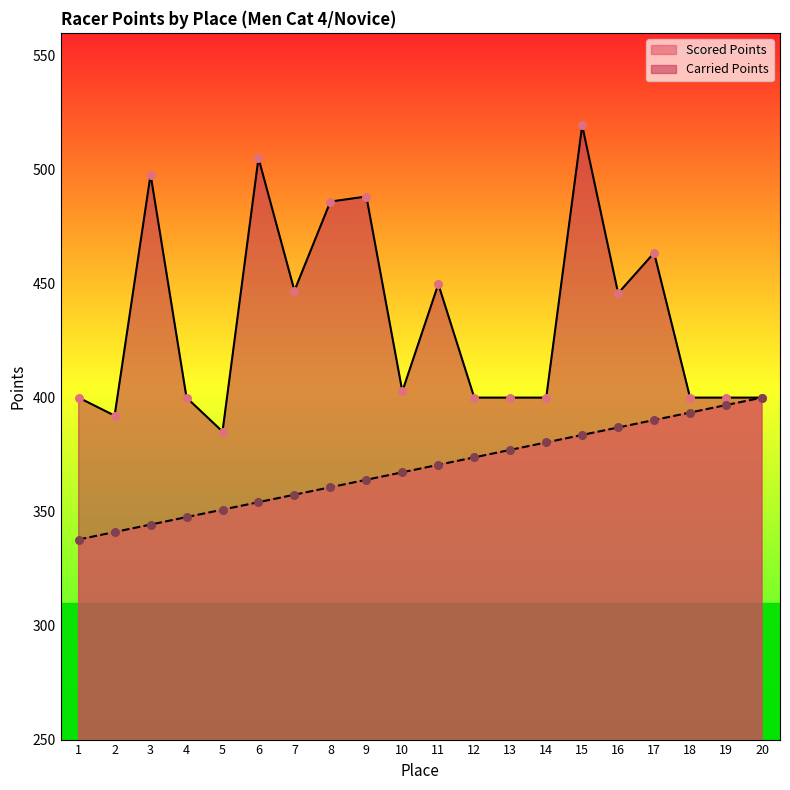

Which series has the widest spread of Y values?

Carried Points